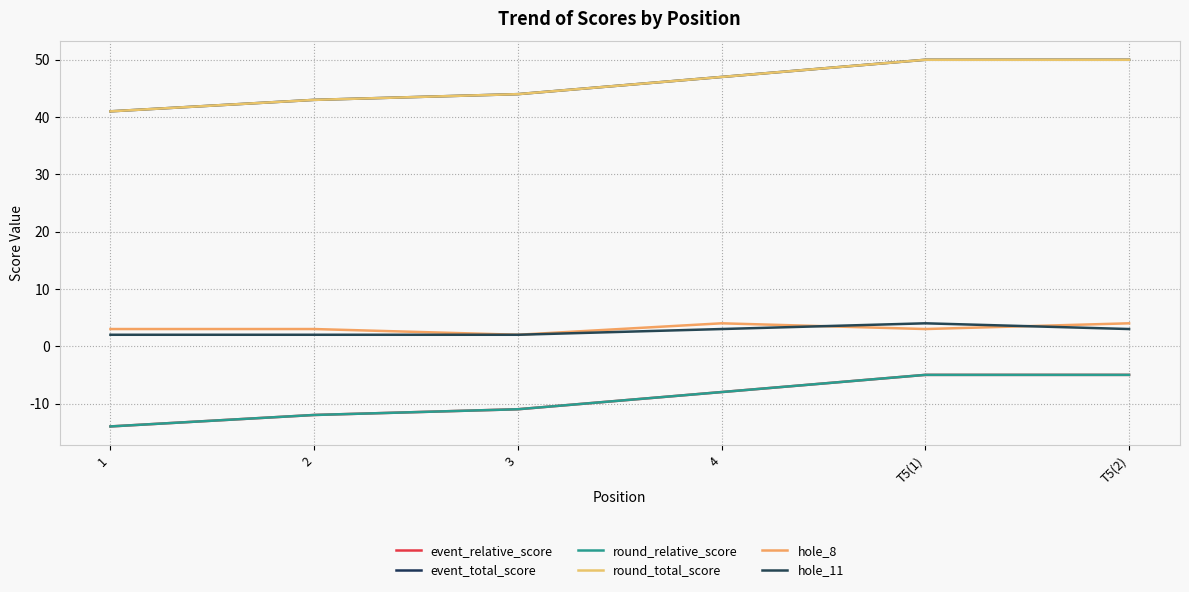

What is the total value across all series at 2?

67